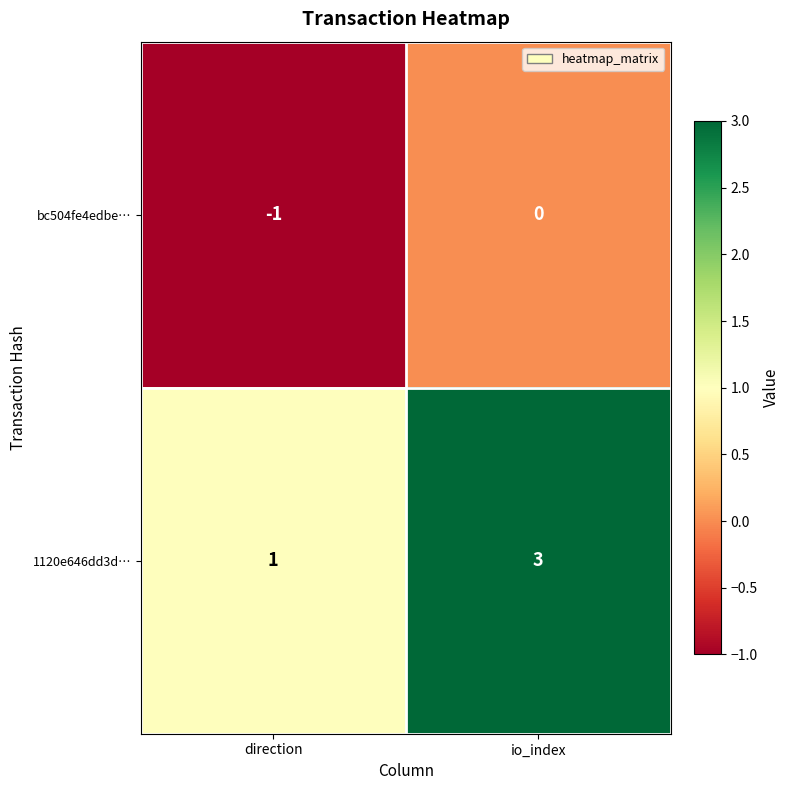

Reading left to right, extract all data points from this chart.

bc504fe4edbe…: -1	0
1120e646dd3d…: 1	3